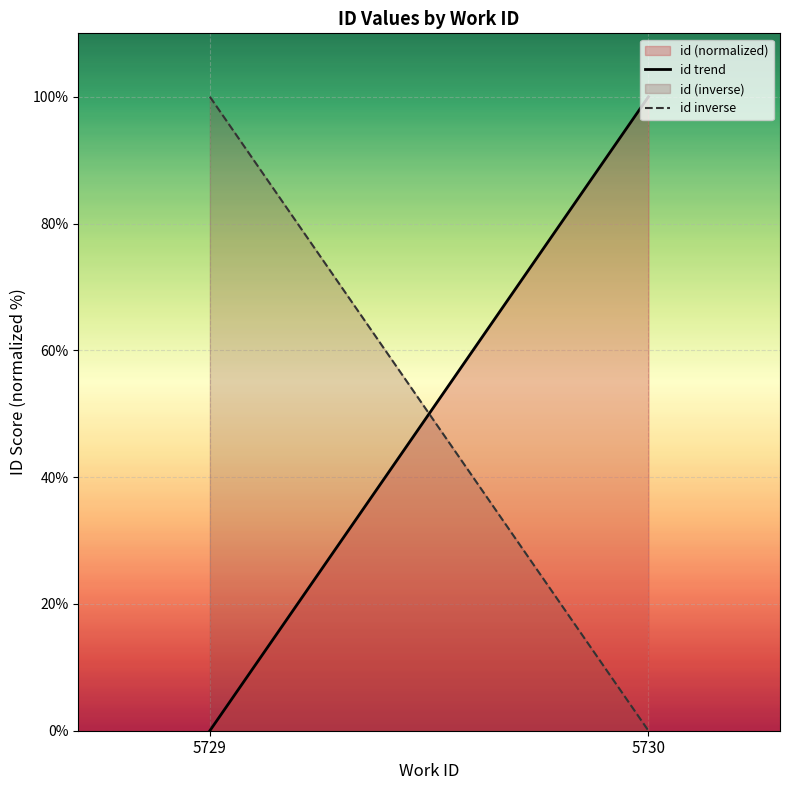

List the labels in order of id inverse value, largest first.

5729, 5730